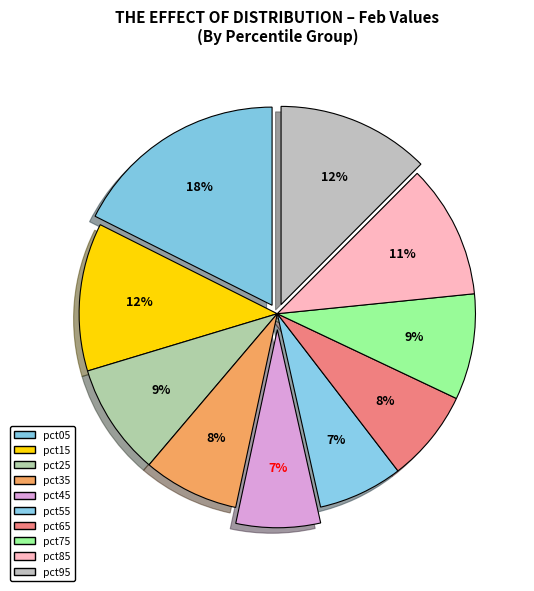

To the nearest percent, what percentage of the pie is pct05?

18%